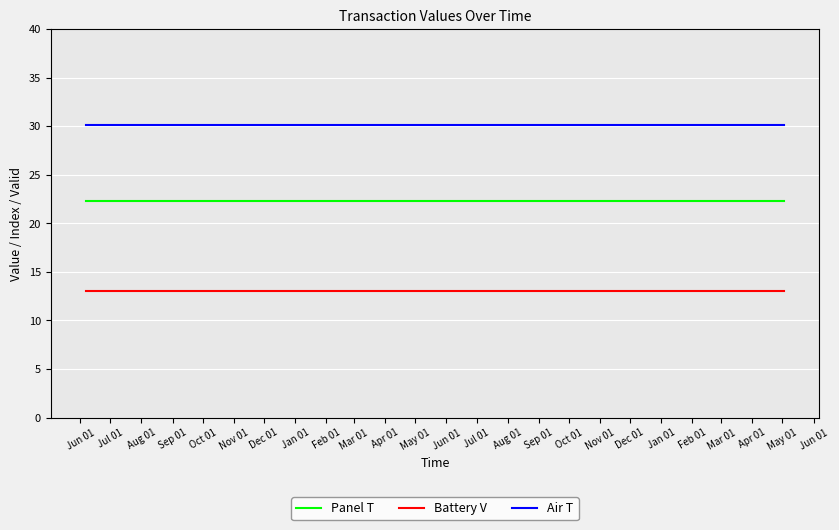

True or false: Battery V and Air T cross at least once.

False